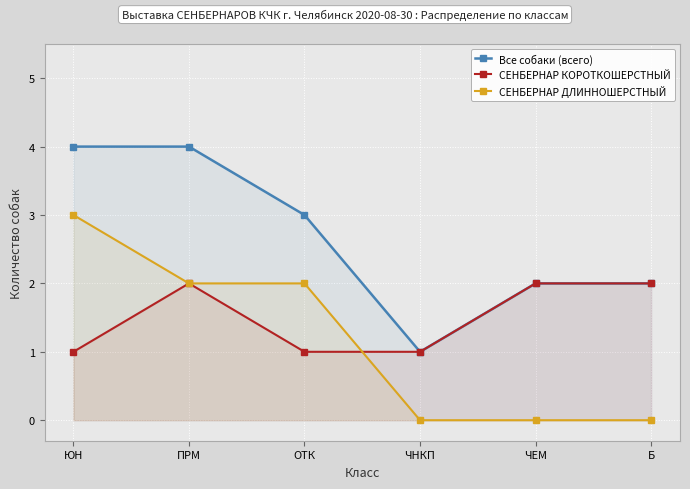

Which has a higher value, ЧЕМ or ОТК?

ОТК